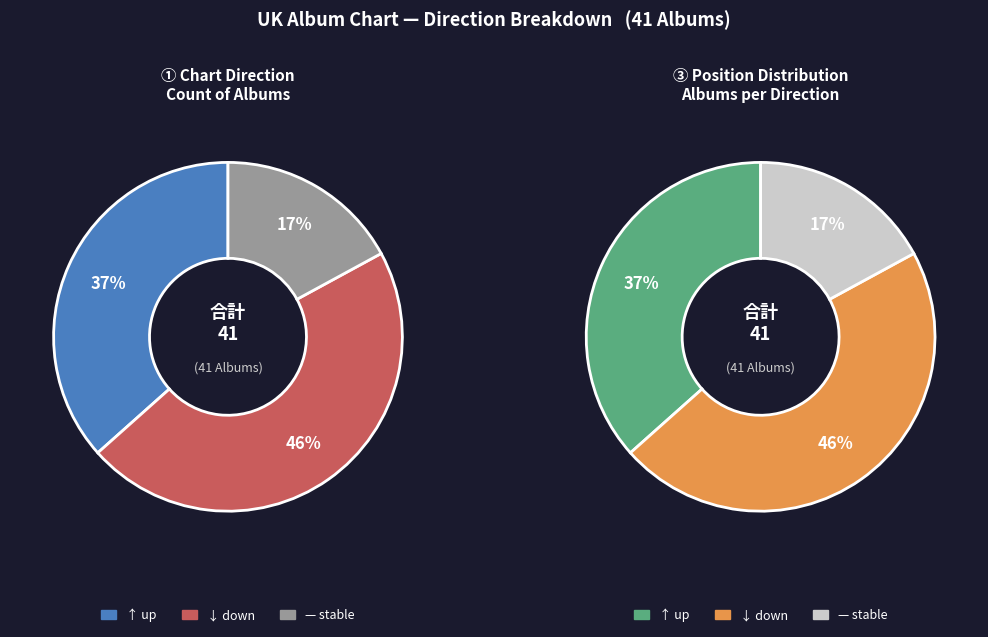

Is it true that - is 17% of the pie?

True